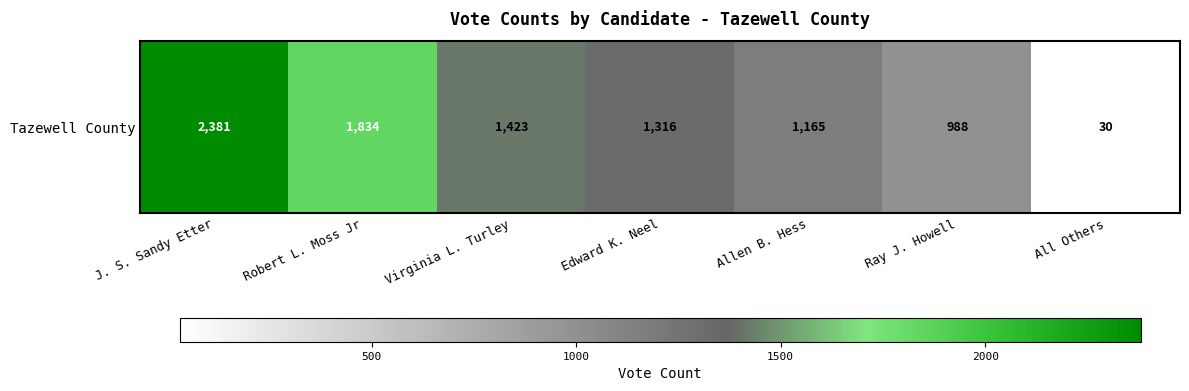

What is the average value?

1305